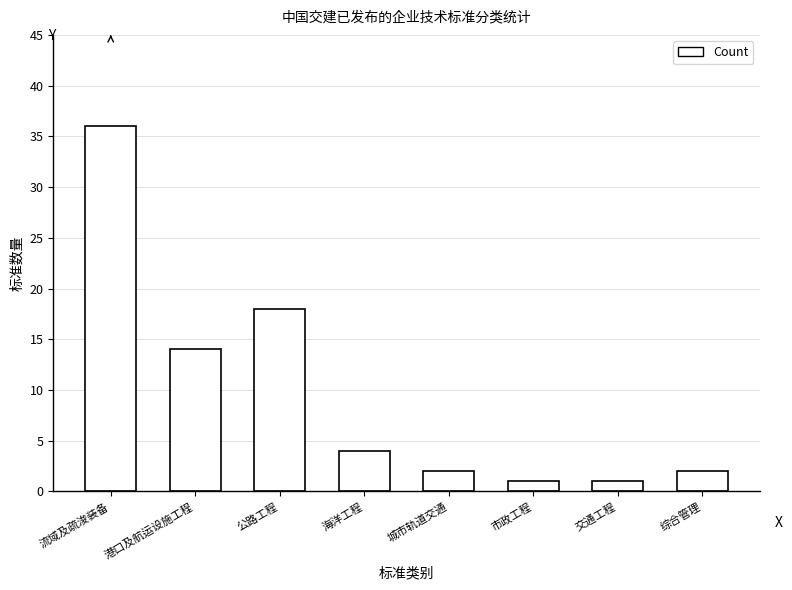

Where is the data nearest to the value 18?

公路工程